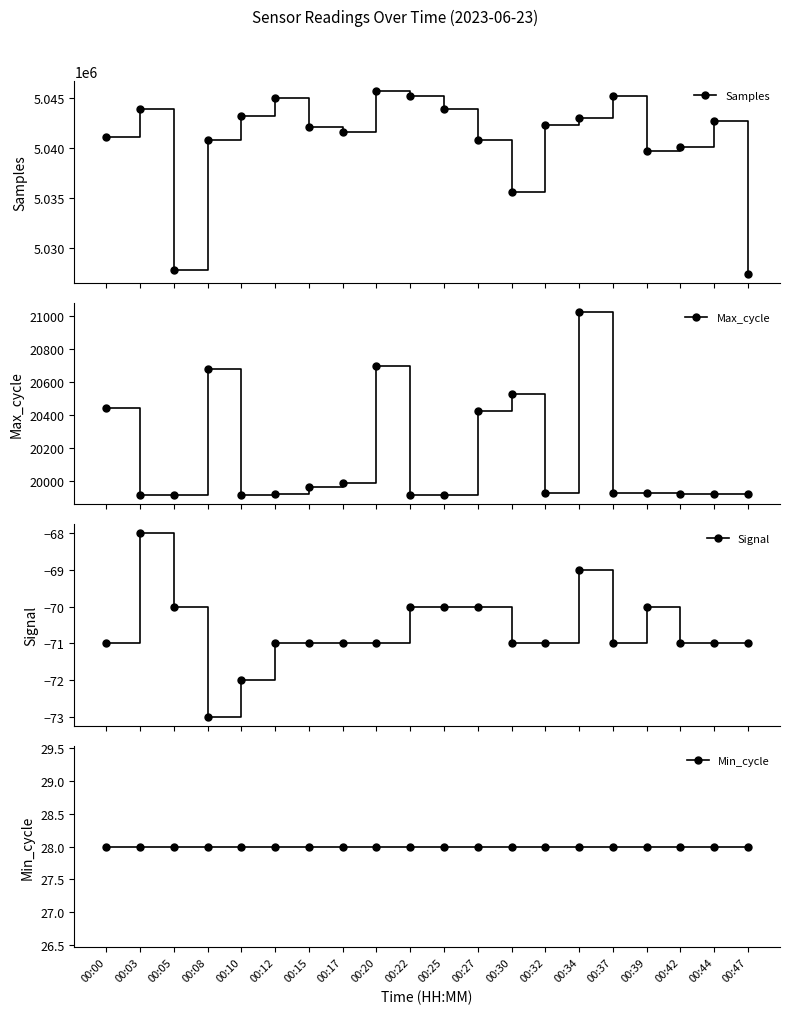

Which series has the largest total across all categories?

Samples